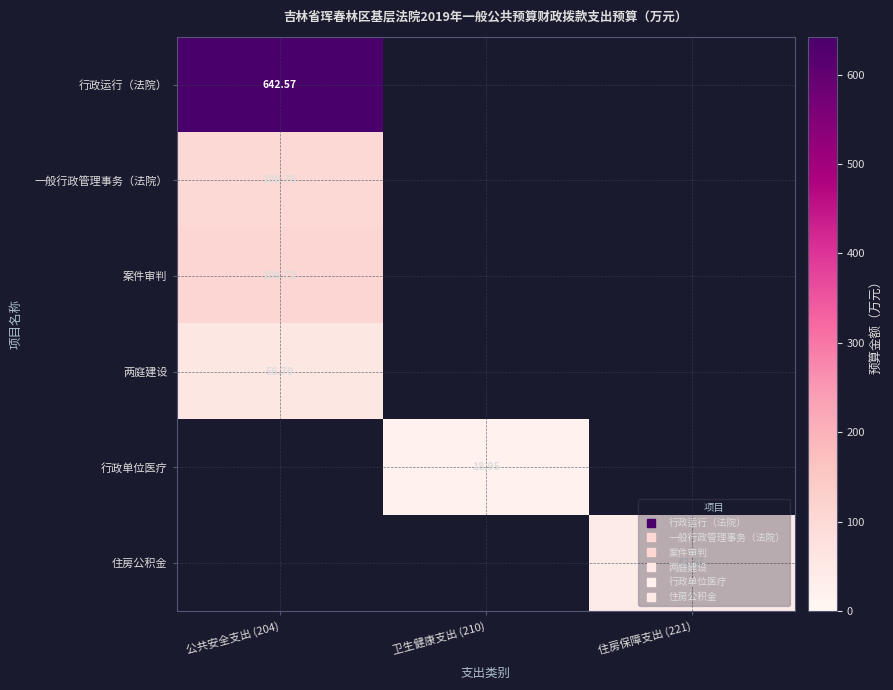

Is it true that 住房公积金 equals -14.1 at 卫生健康支出 (210)?

False